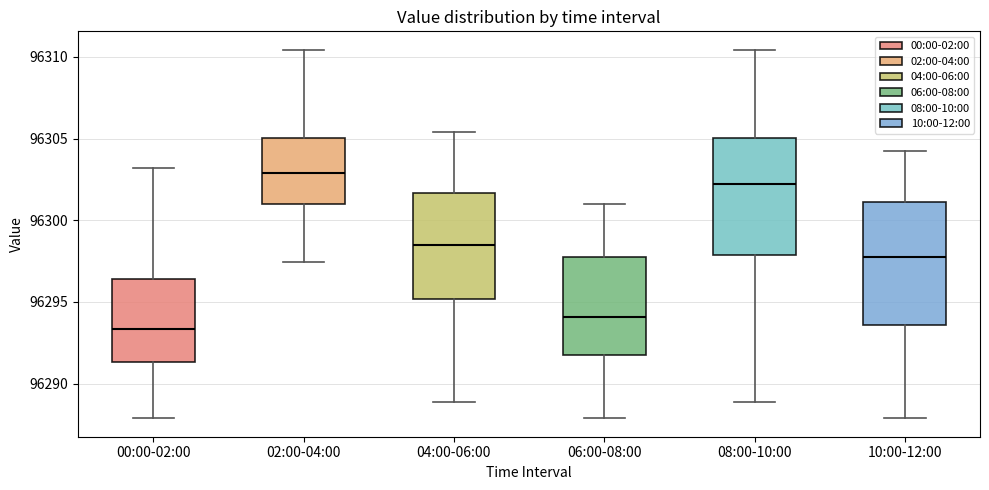

Reading left to right, transcribe this box plot: for each box, give where its median line is, the range the box spans, and where its two whiskers end, as read against the y-axis. The values are not printed on the chart, so give them approximately, as read against the axis.

00:00-02:00: median 96293.5, box 96291.5 to 96296.5, whiskers 96288.0 to 96303.0
02:00-04:00: median 96303.0, box 96301.0 to 96305.0, whiskers 96297.5 to 96310.5
04:00-06:00: median 96298.5, box 96295.0 to 96301.5, whiskers 96289.0 to 96305.5
06:00-08:00: median 96294.0, box 96291.5 to 96297.5, whiskers 96288.0 to 96301.0
08:00-10:00: median 96302.0, box 96298.0 to 96305.0, whiskers 96289.0 to 96310.5
10:00-12:00: median 96297.5, box 96293.5 to 96301.0, whiskers 96288.0 to 96304.5